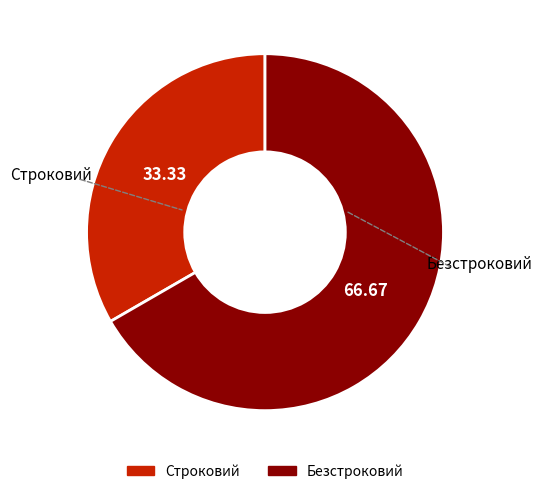

The Безстроковий slice represents 79% of the pie. True or false?

False